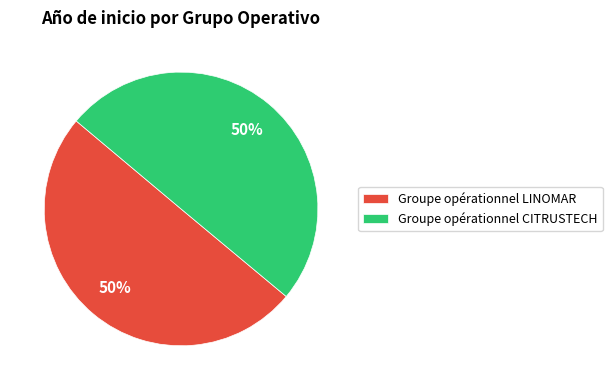

To the nearest percent, what percentage of the pie is Groupe opérationnel CITRUSTECH?

50%